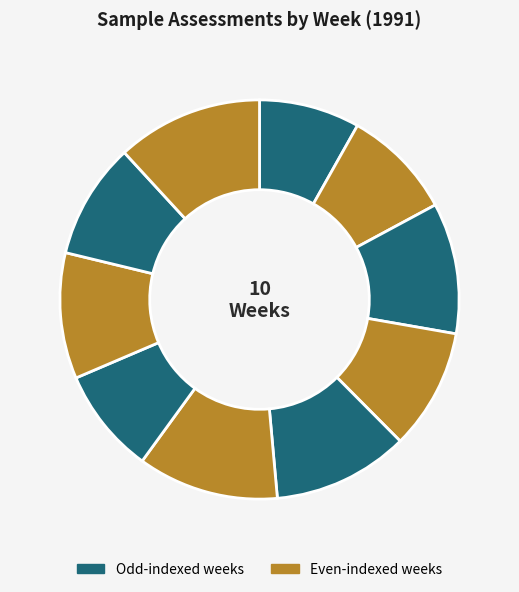

How many segments does this pie chart have?

10